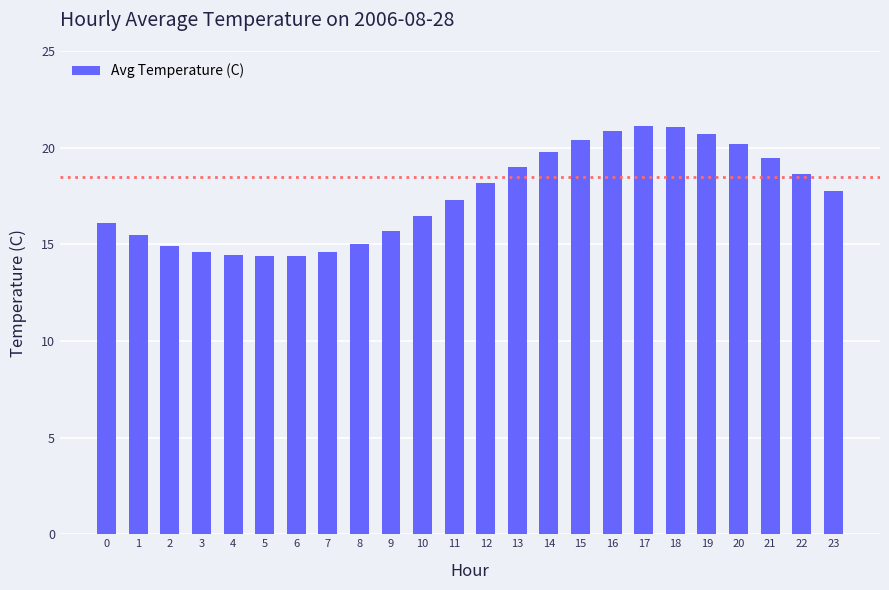

The value at 16 is 4.5. True or false?

False